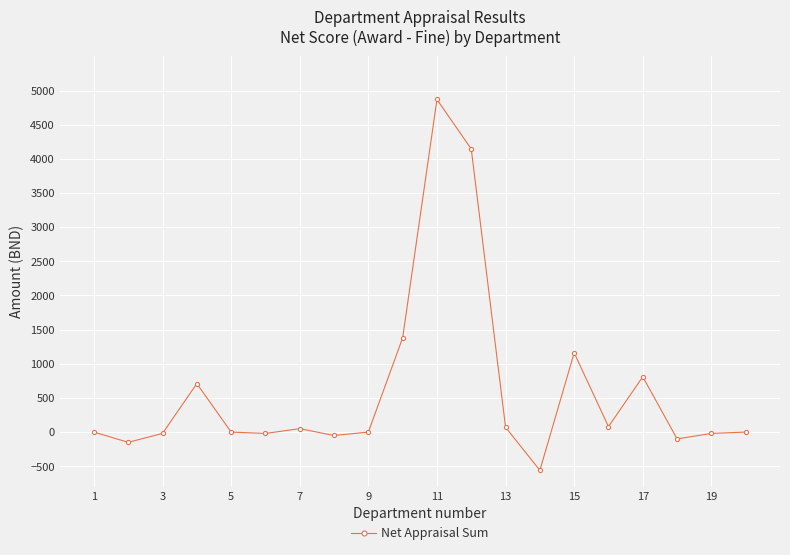

What is the average value?

618